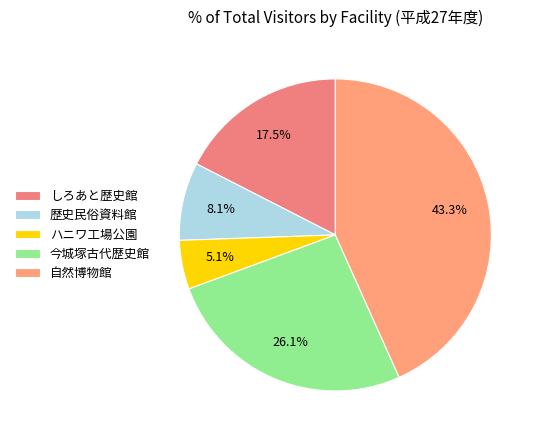

Which has a higher value, しろあと歴史館 or 自然博物館?

自然博物館